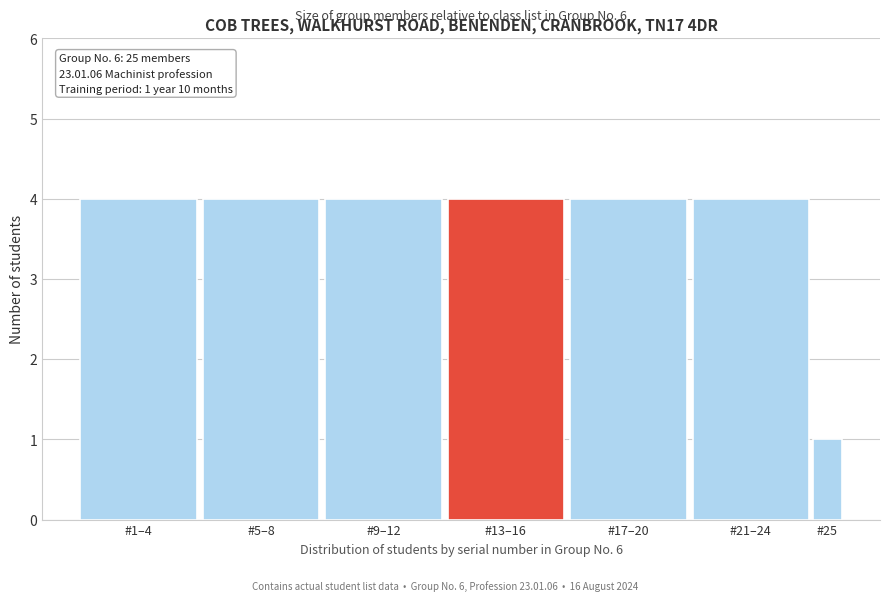

Reading left to right, what are all the values shown in this chart?

4	4	4	4	4	4	1